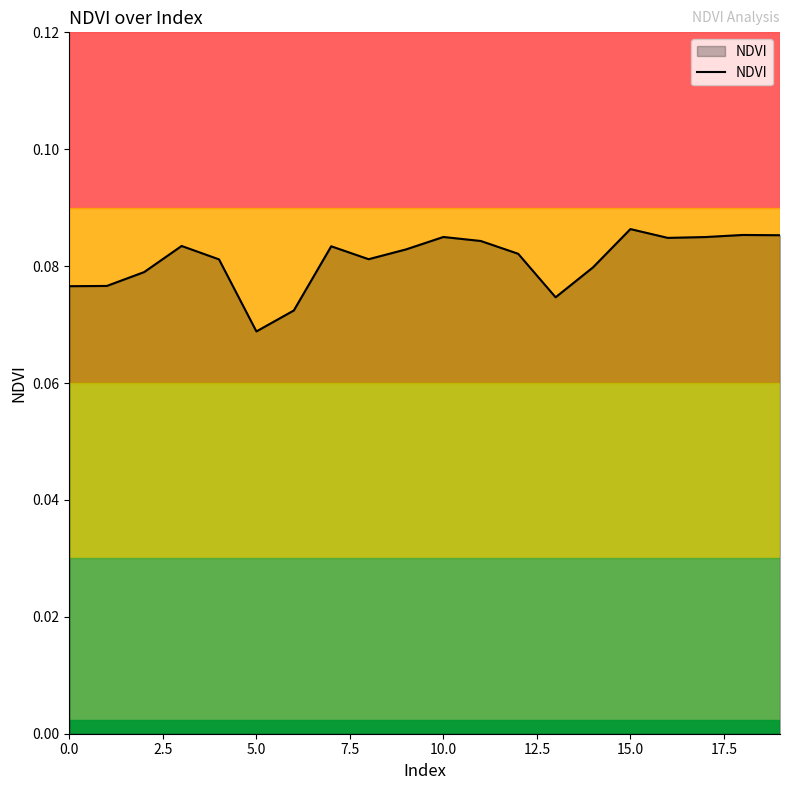

Does the chart display data point markers on the line(s)?

No